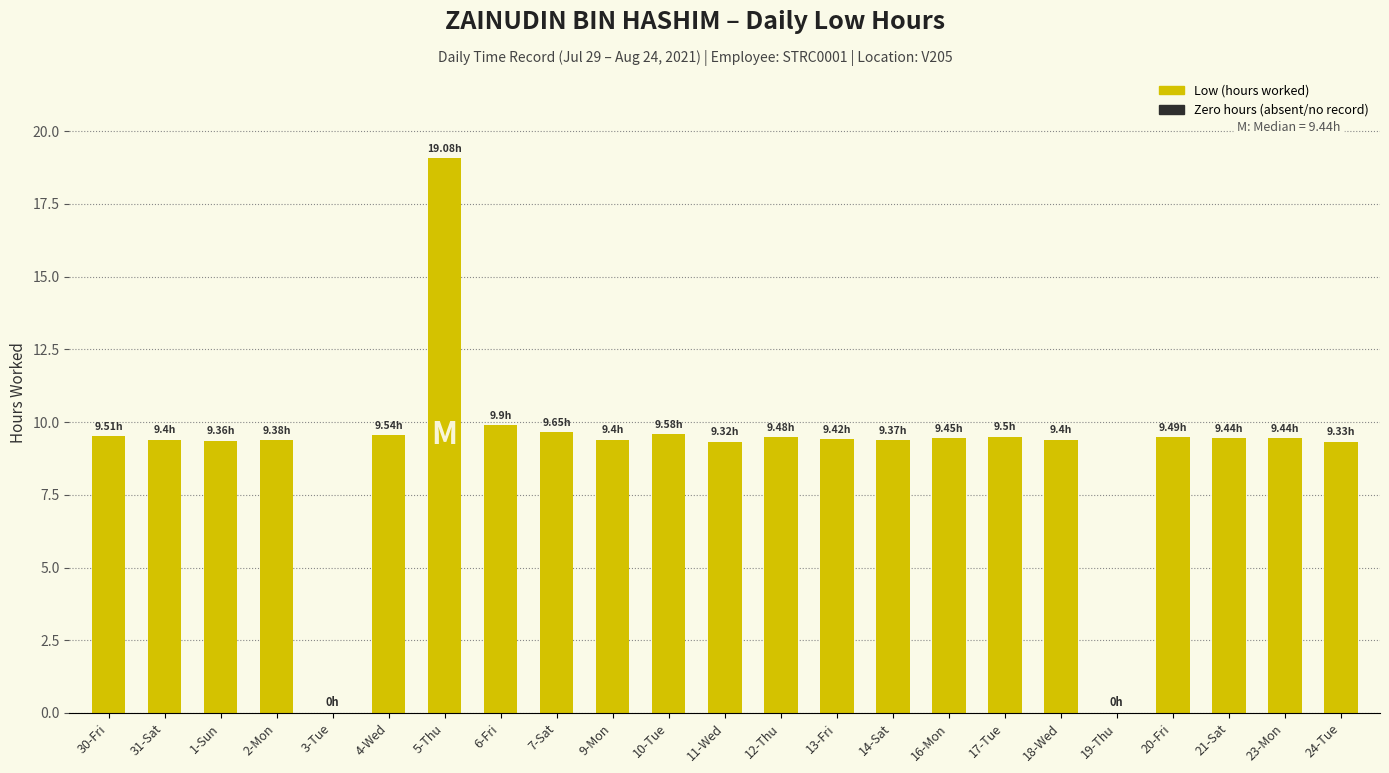

What is the ratio of the value at 23-Mon to the value at 20-Fri?

1.0